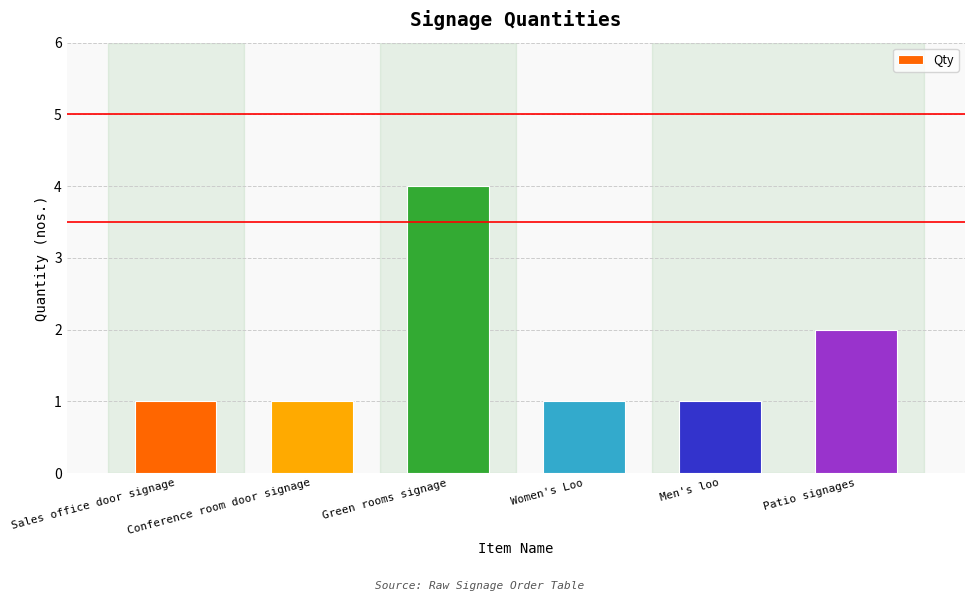

What position from the left is Men's loo?

5